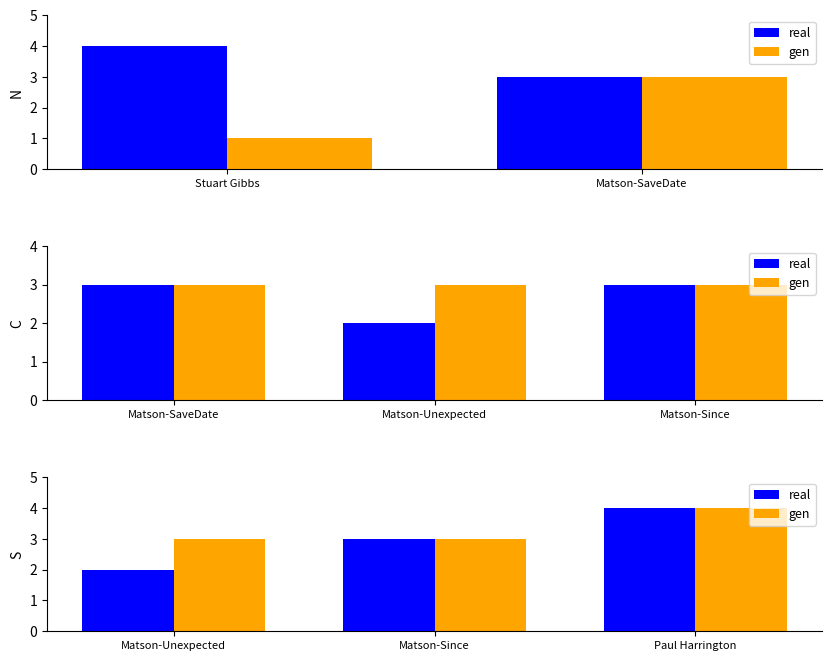

Are the bars grouped side by side (vs. stacked)?

Yes